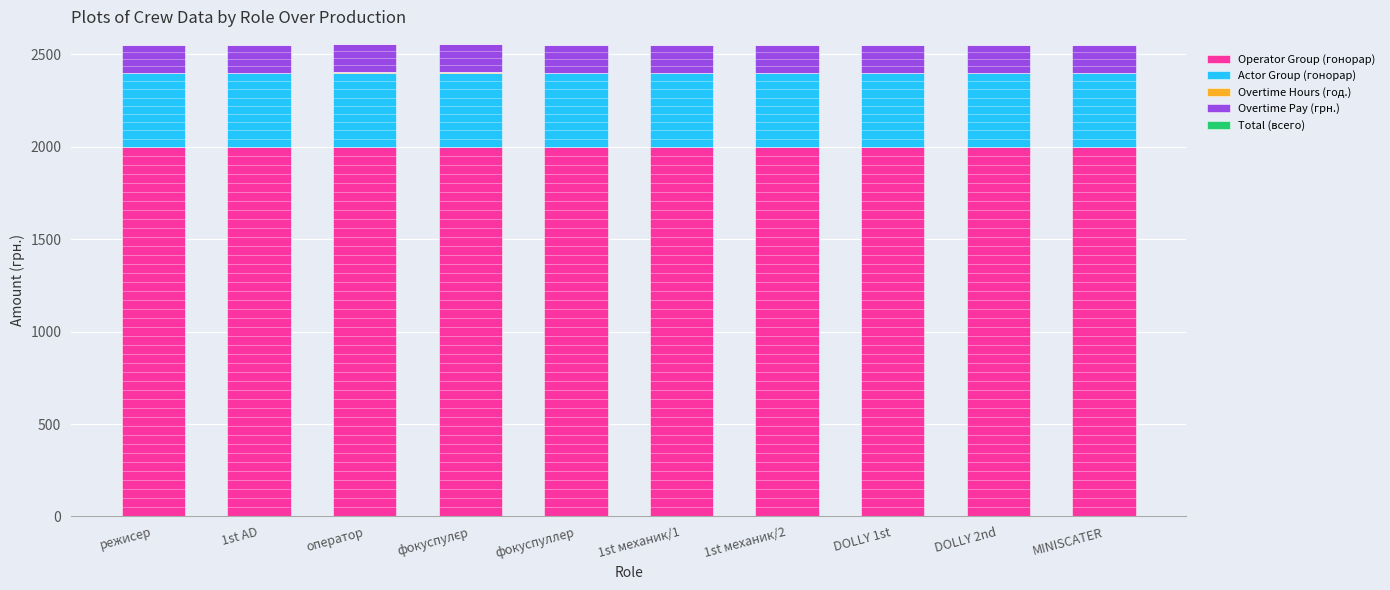

What is the difference between the Overtime Hours (год.) values at фокуспулєр and режисер?

7